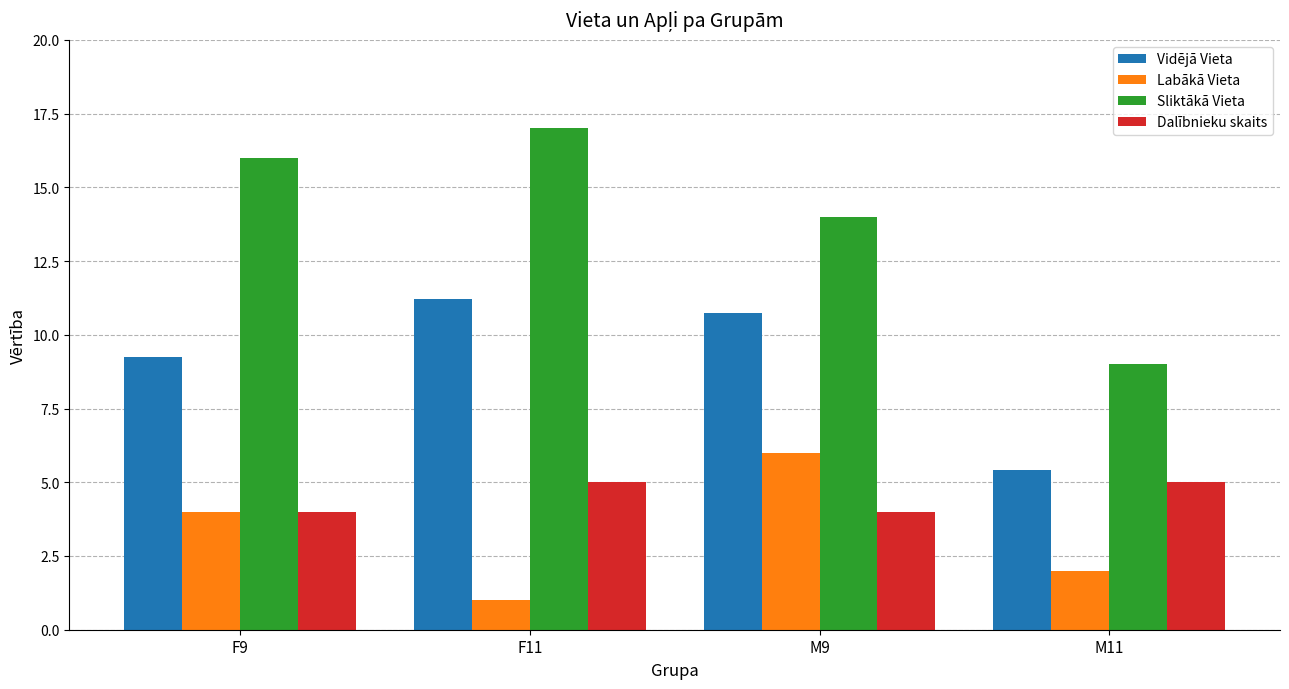

Rank the series by their maximum value, from highest to lowest.

Sliktākā Vieta, Vidējā Vieta, Labākā Vieta, Dalībnieku skaits